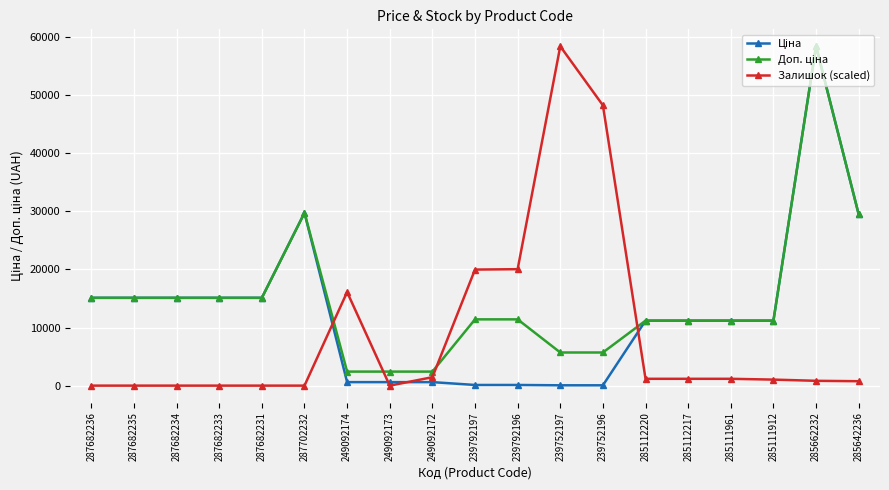

What is the label of the 8th point from the left?

249092173